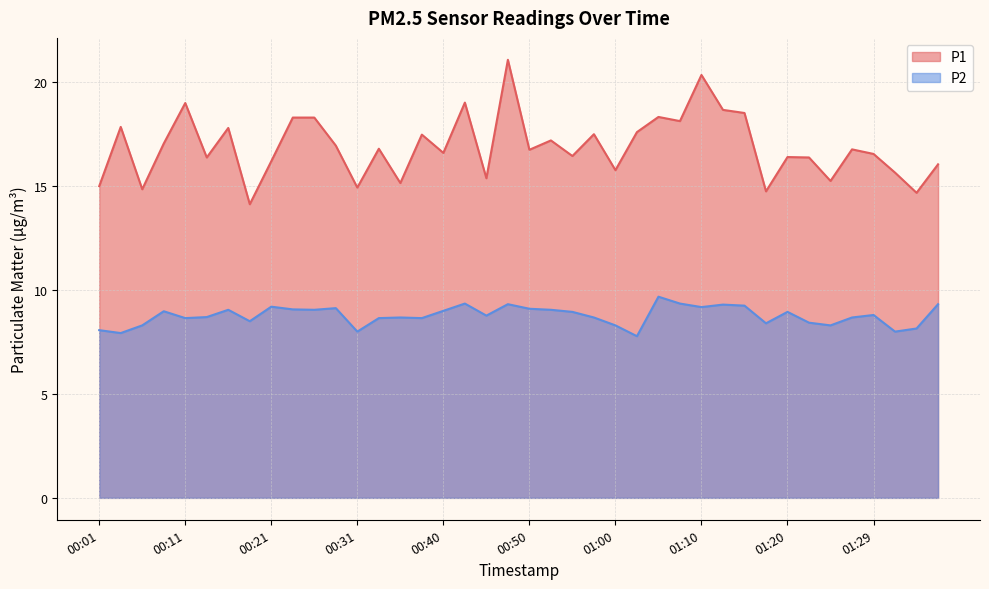

Reading left to right, list all the values displayed in this chart.

P1: 15.0	17.9	14.8	17.1	19.0	16.4	17.8	14.1	16.2	18.3	18.3	16.9	14.9	16.8	15.2	17.5	16.6	19.0	15.4	21.1	16.8	17.2	16.4	17.5	15.8	17.6	18.3	18.1	20.4	18.7	18.5	14.8	16.4	16.4	15.2	16.8	16.6	15.7	14.7	16.1
P2: 8.1	7.9	8.3	9.0	8.7	8.7	9.1	8.5	9.2	9.1	9.1	9.1	8.0	8.7	8.7	8.7	9.0	9.3	8.8	9.3	9.1	9.1	8.9	8.7	8.3	7.8	9.7	9.3	9.2	9.3	9.2	8.4	8.9	8.4	8.3	8.7	8.8	8.0	8.2	9.3